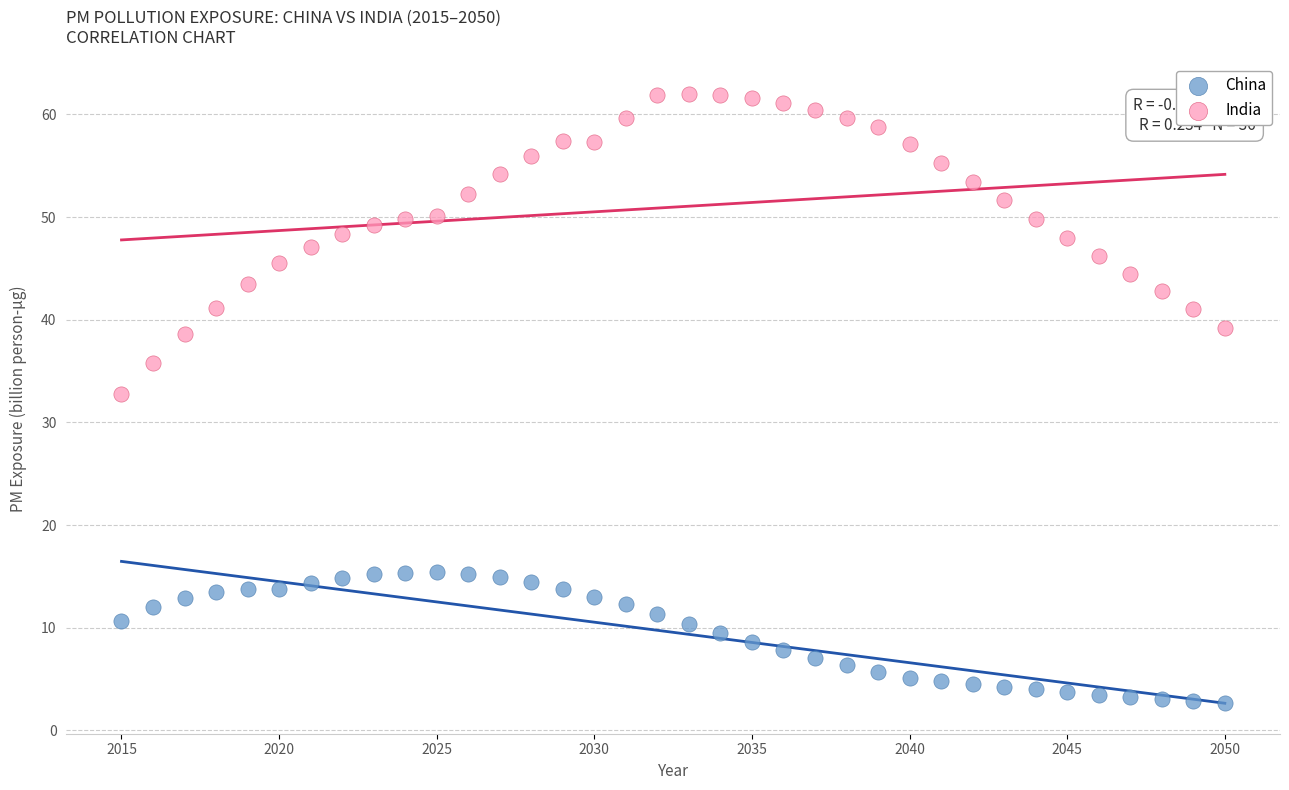

What is the X range (max minus min) for the scatter plot?

35.0